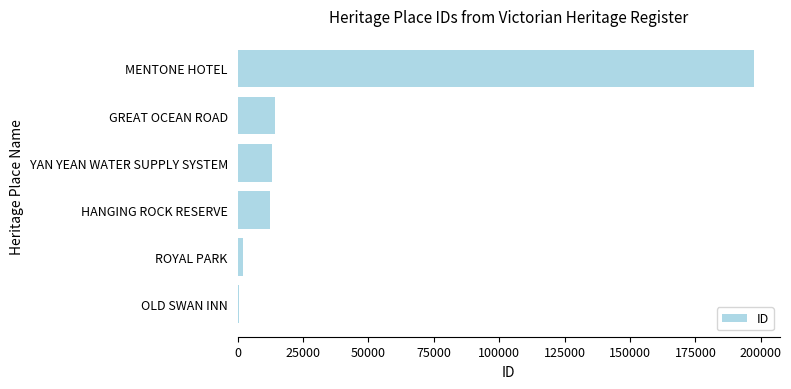

The value at MENTONE HOTEL is 197429. True or false?

True